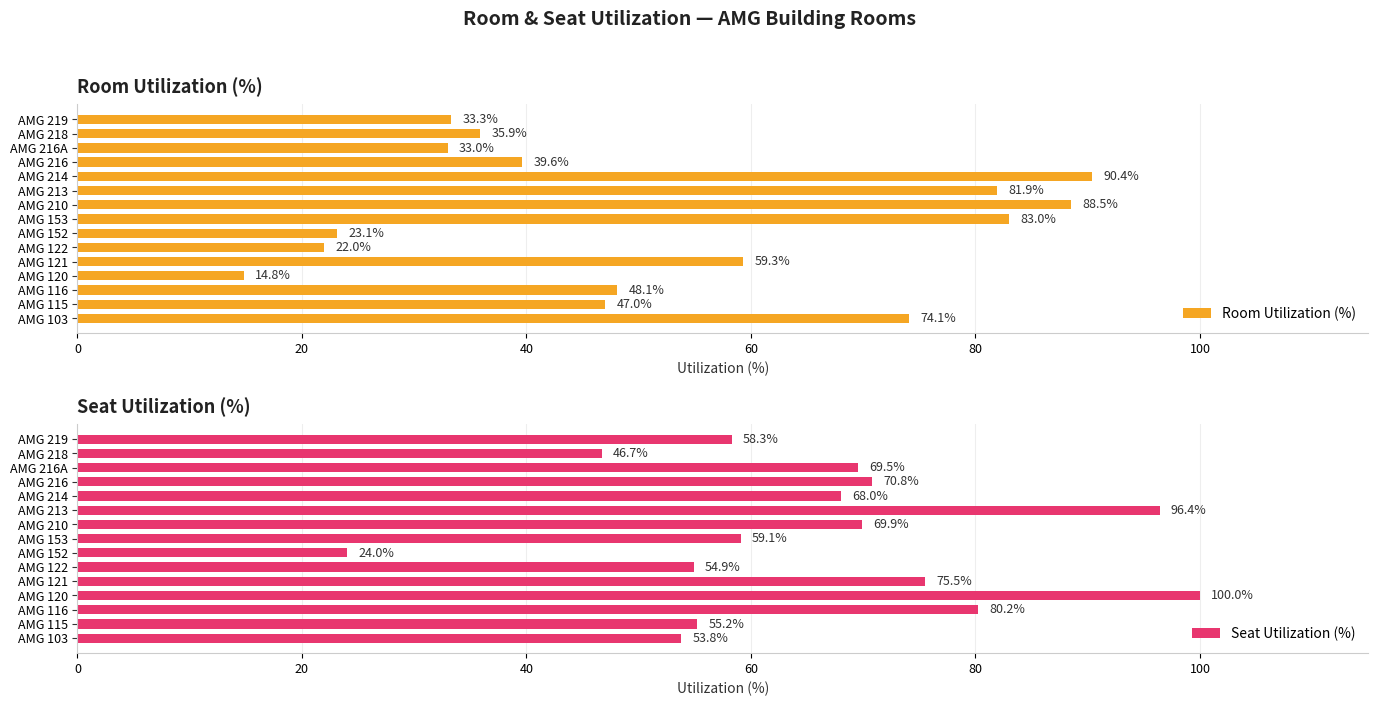

List the series in order of their peak value, lowest first.

Room Utilization (%), Seat Utilization (%)